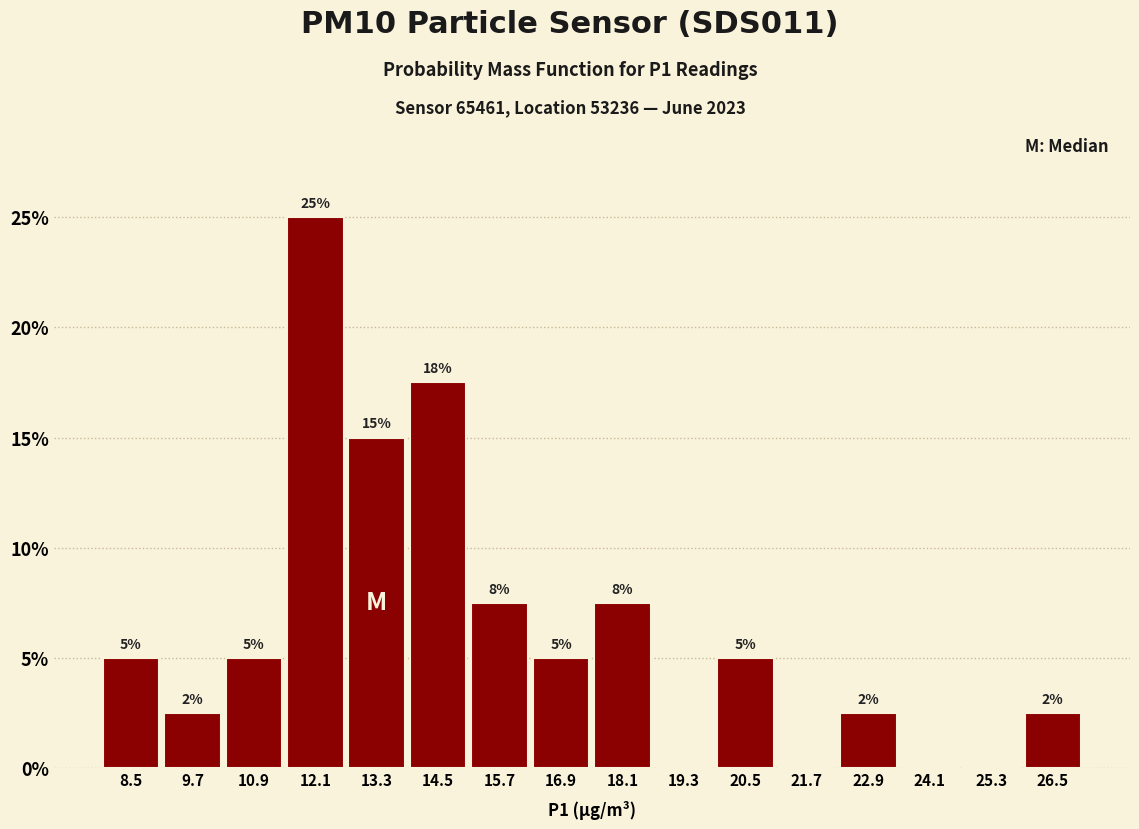

Over which range of the x-axis is the bar tallest?

11.6 to 12.8